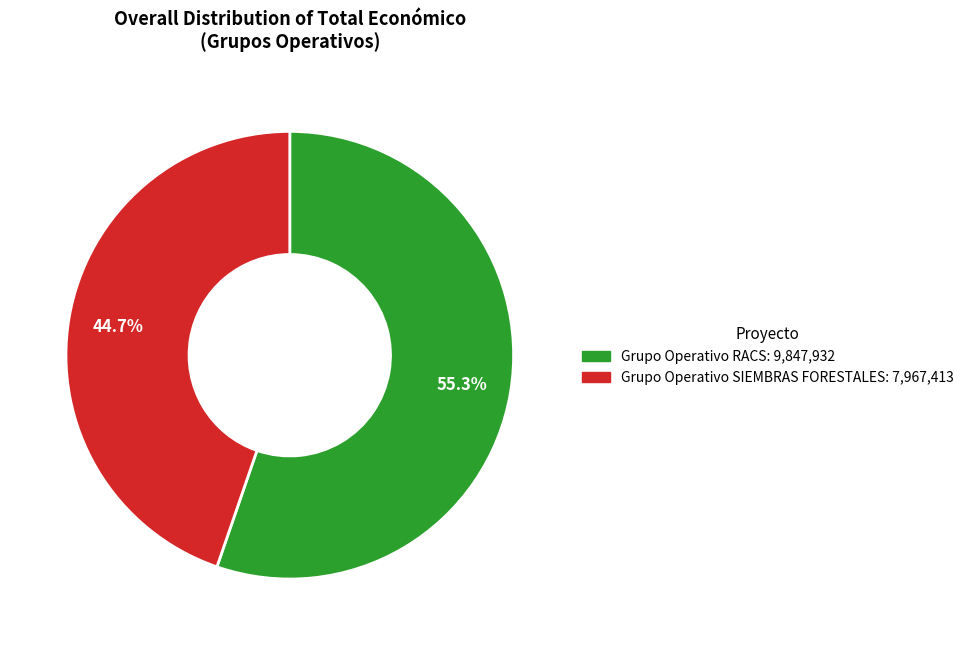

Is there a majority slice in this chart?

Yes